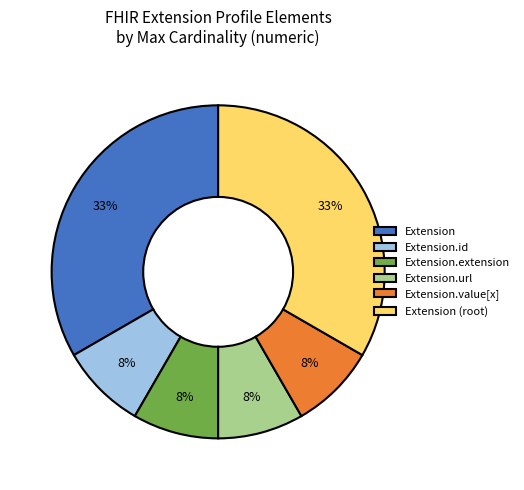

Is there a majority slice in this chart?

No